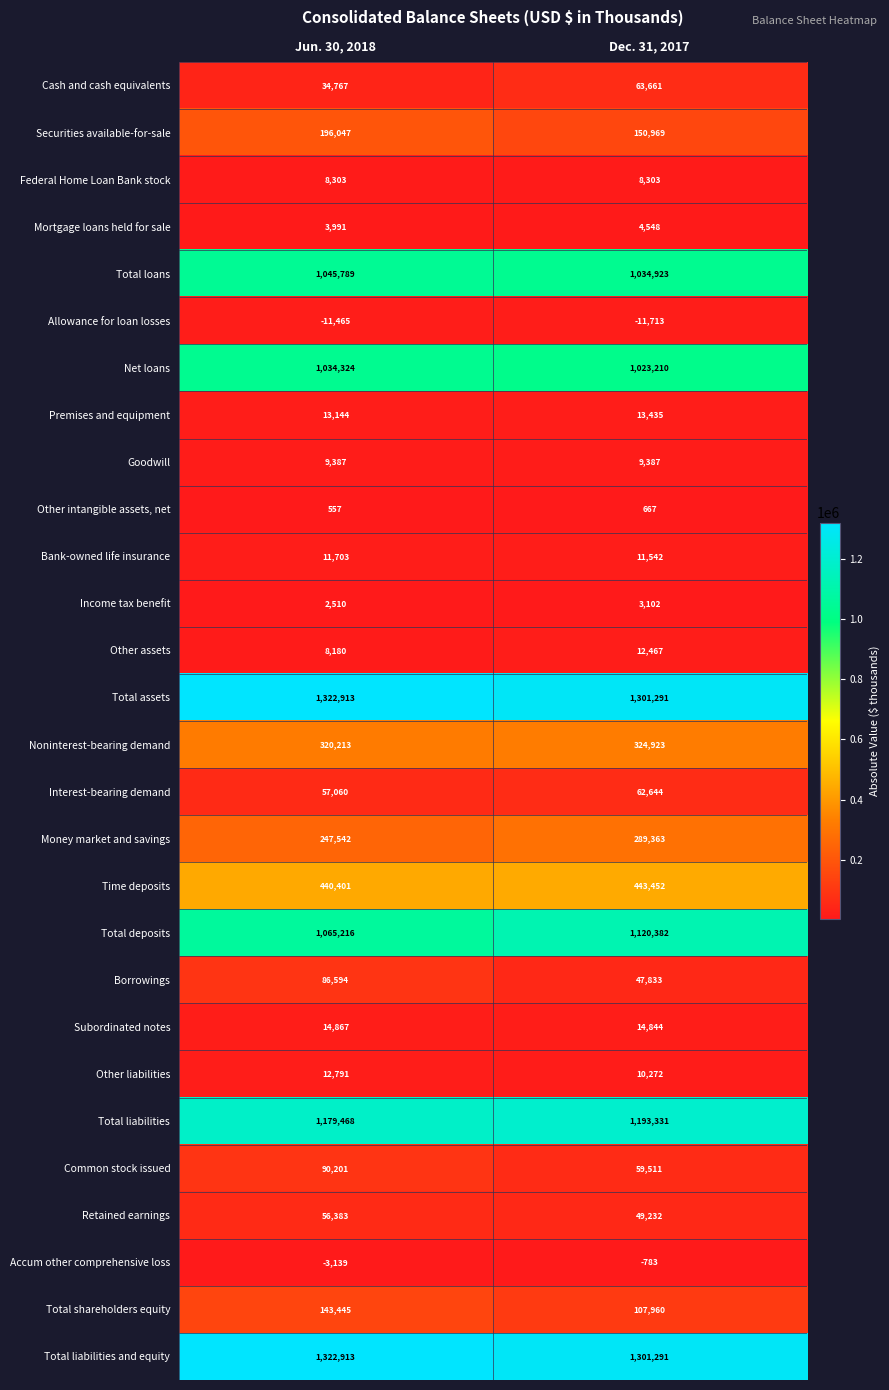

What is the sum of the Bank-owned life insurance values at Jun. 30, 2018 and Dec. 31, 2017?

23245